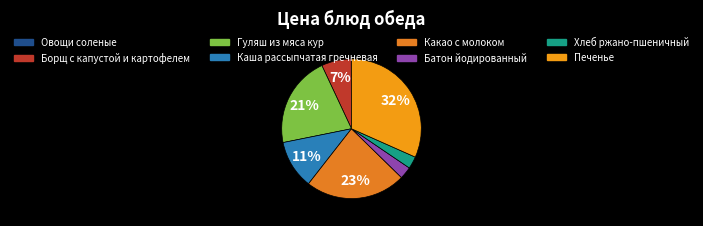

What percentage is the Хлеб ржано-пшеничный slice, to the nearest percent?

3%